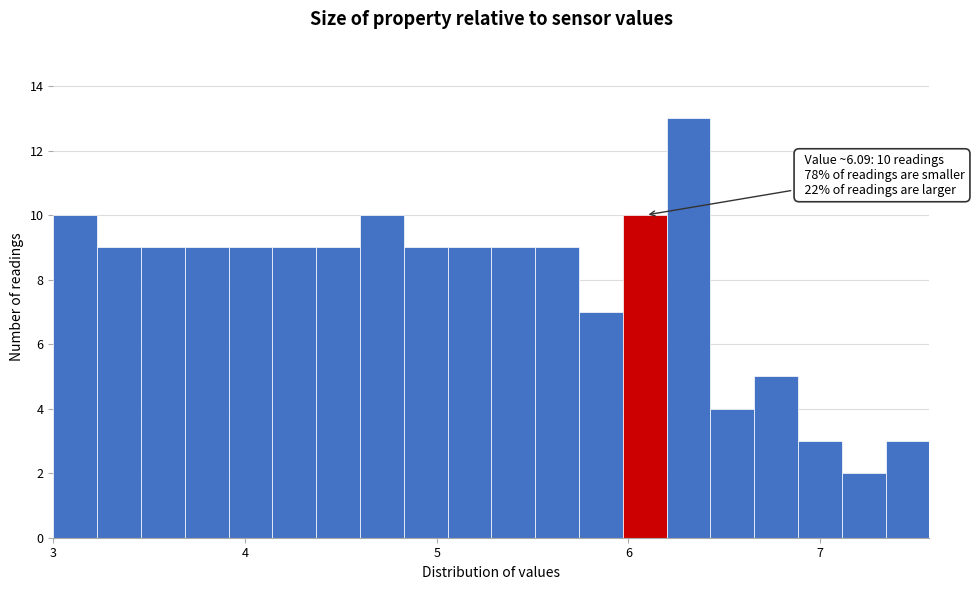

Read against the x-axis, roughly where is the centre of the tallest bar?

6.3